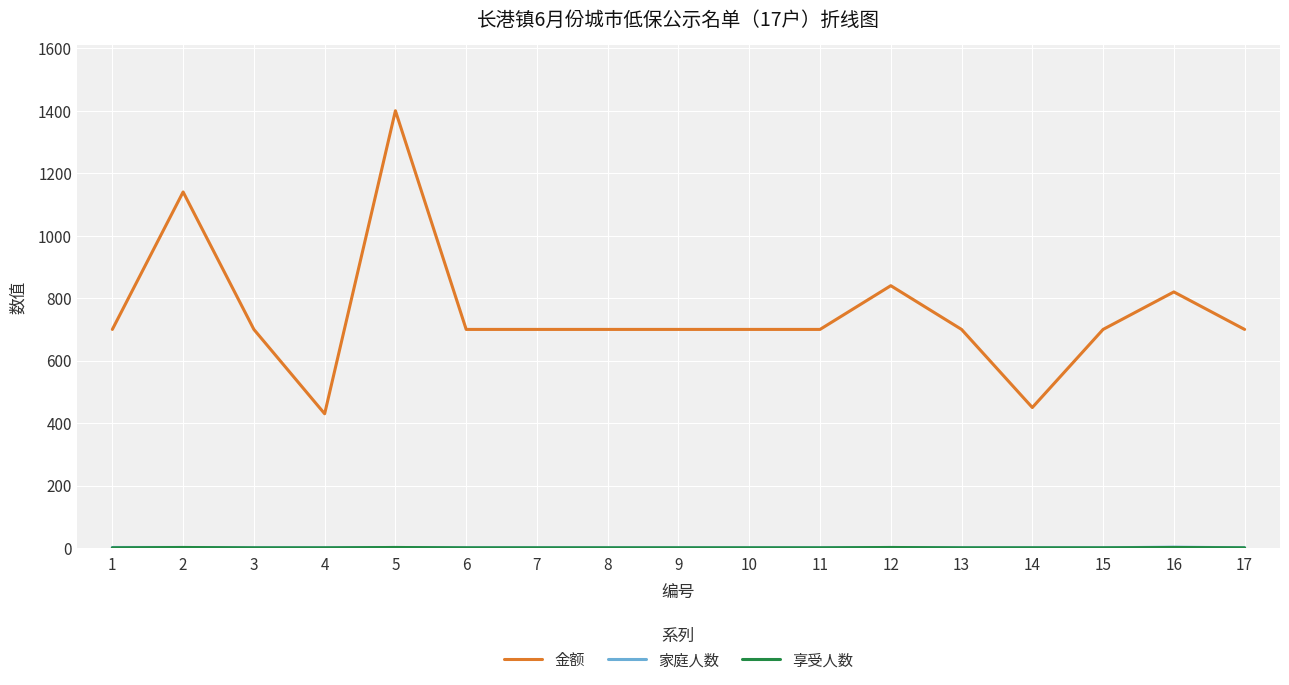

Which series has the widest spread of values?

金额